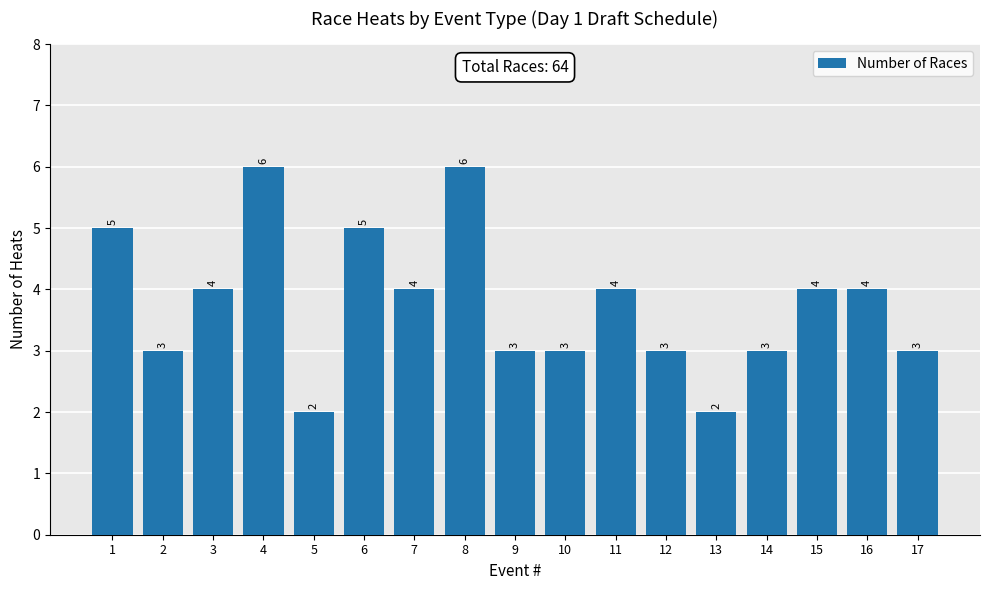

True or false: the data shows 3 at 12.

True